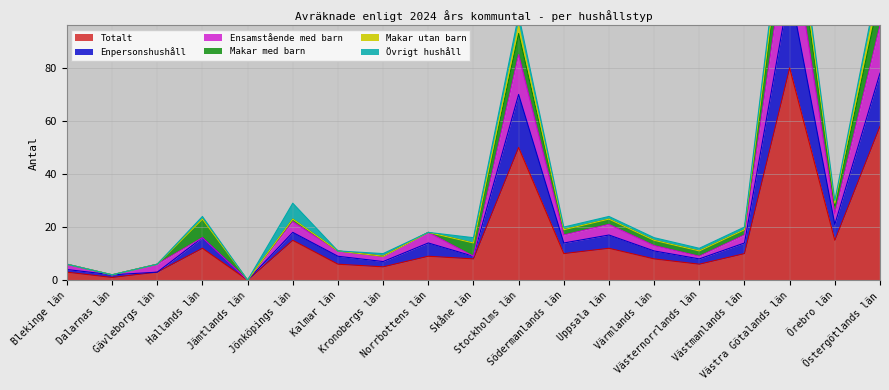

Is it true that Totalt equals 10 at Västmanlands län?

True